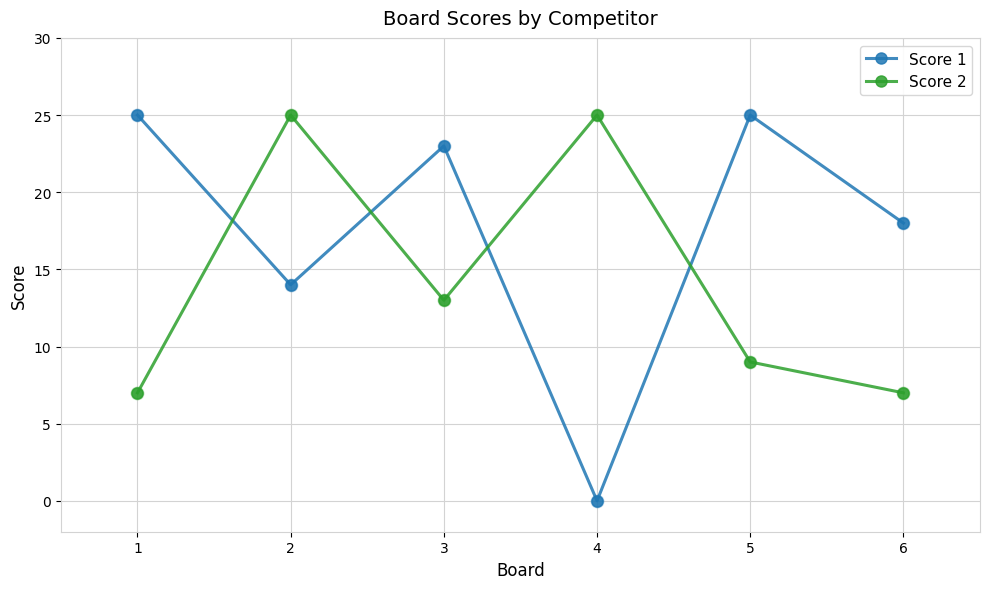

Which series has the largest range (max minus min)?

Score 1